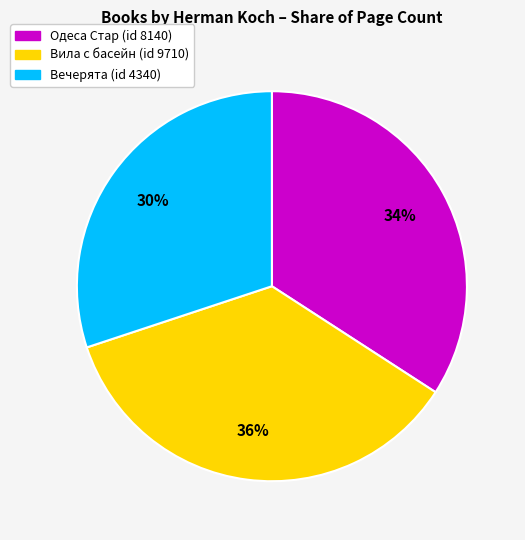

Does any single category account for the majority?

No